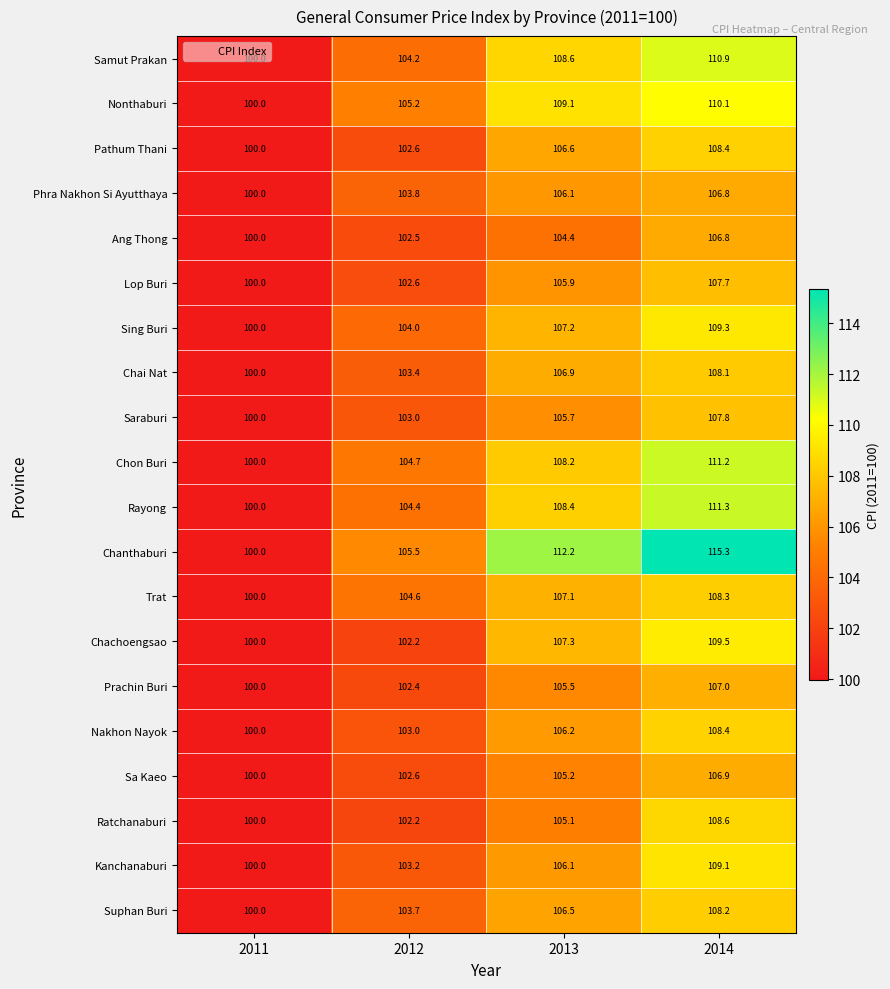

At which category is the sum across all series the highest?

2014